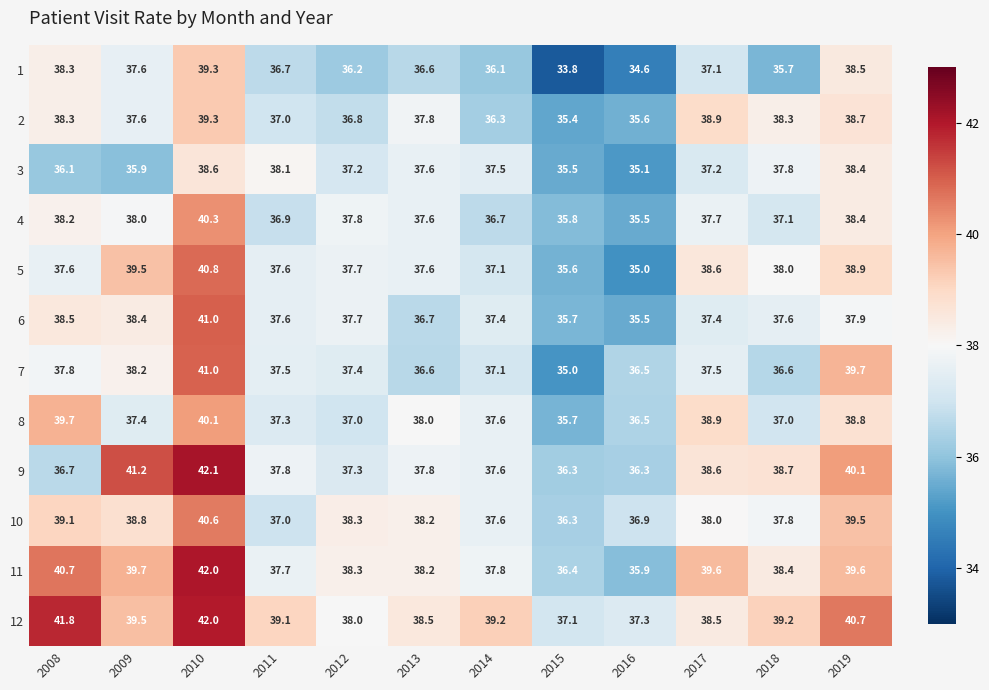

What is the total value across all series at 2018?

452.2